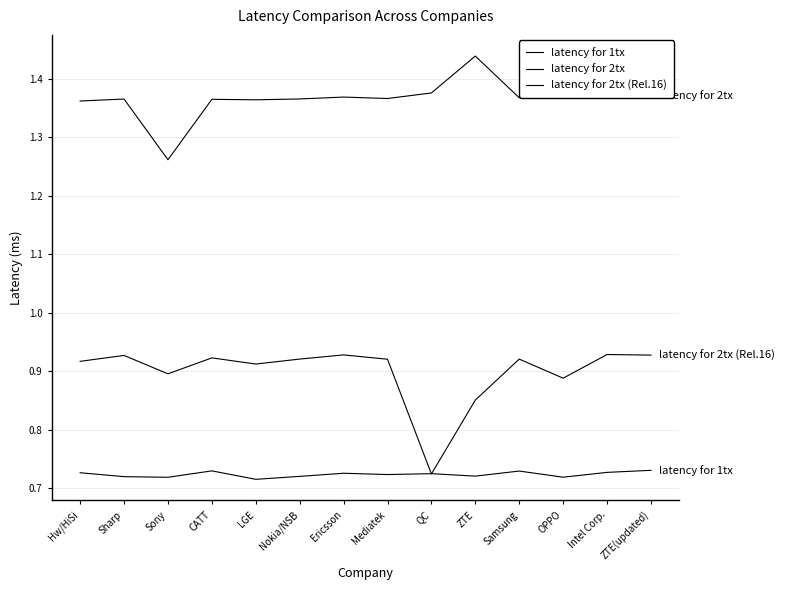

How many lines are shown in the chart?

3